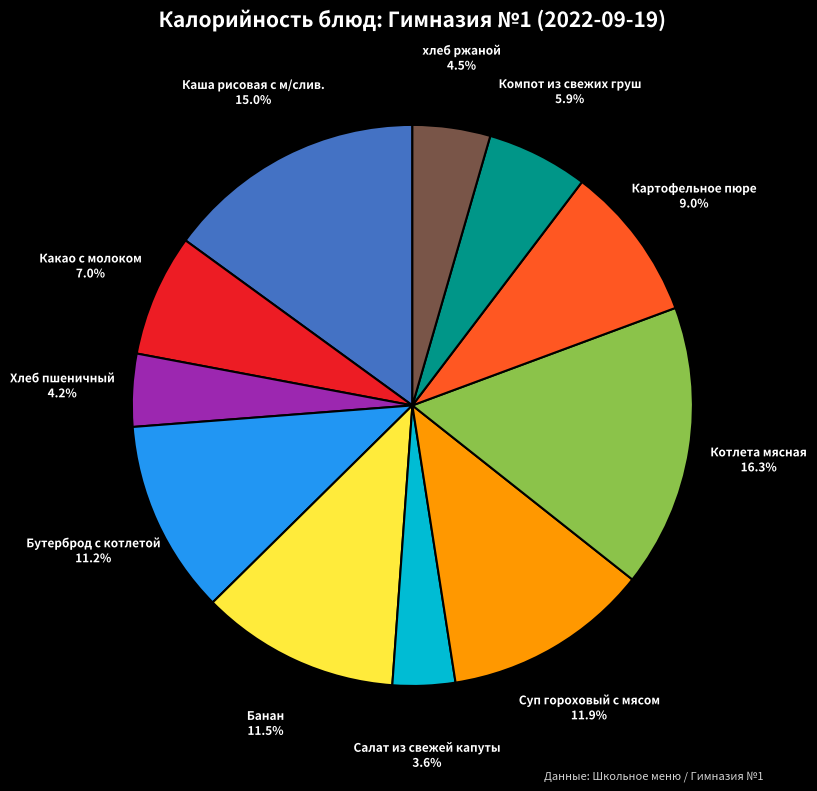

Does Компот из свежих груш account for over 50% of the chart?

No